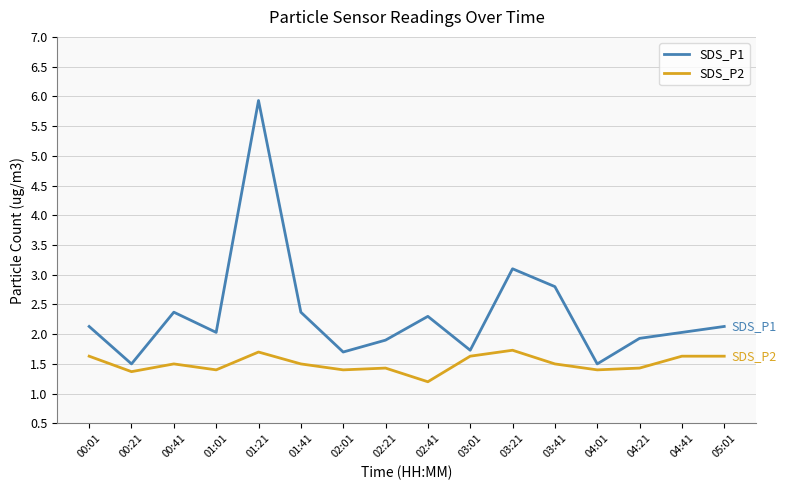

Does the chart have visible grid lines?

Yes